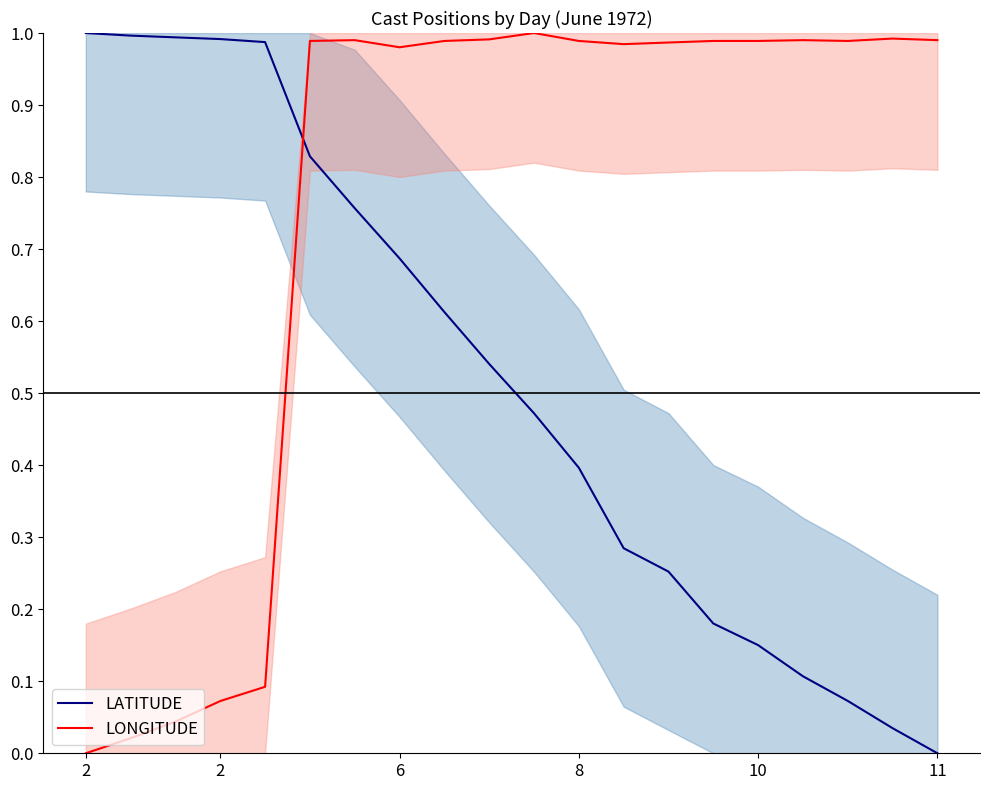

What is the maximum value shown in the chart?

1.0